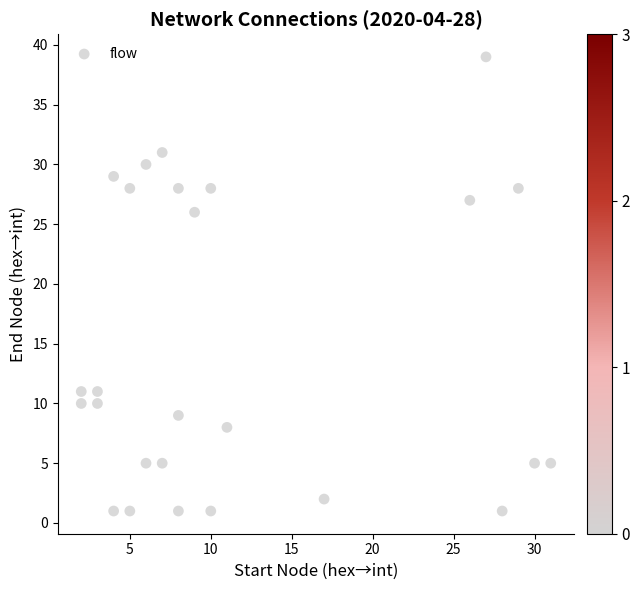

What Y value in the scatter plot is closest to 20?

26